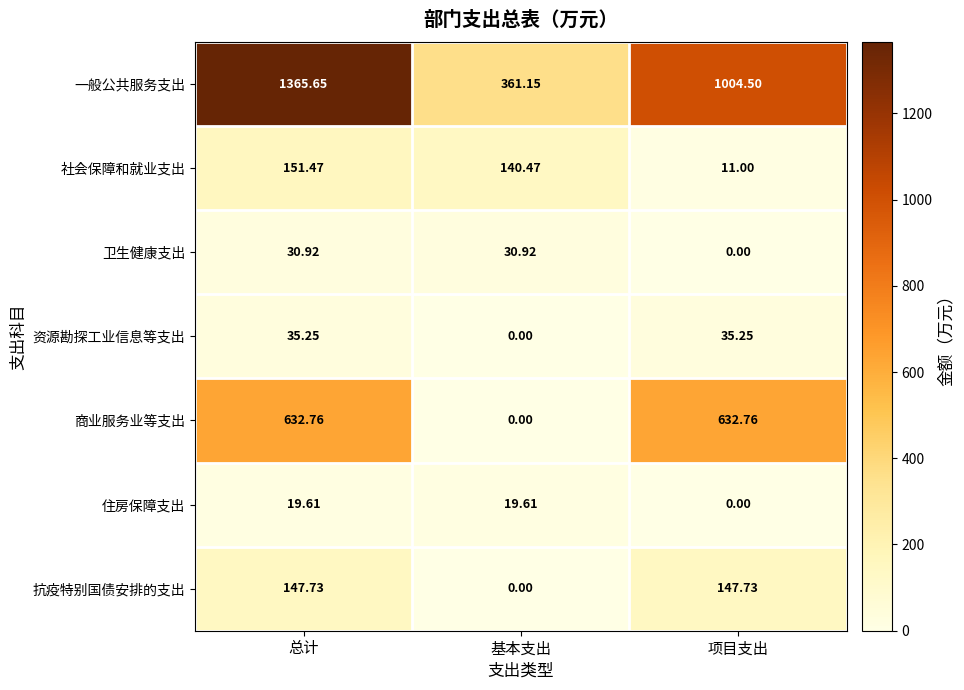

At which label is 抗疫特别国债安排的支出 closest to 73?

基本支出